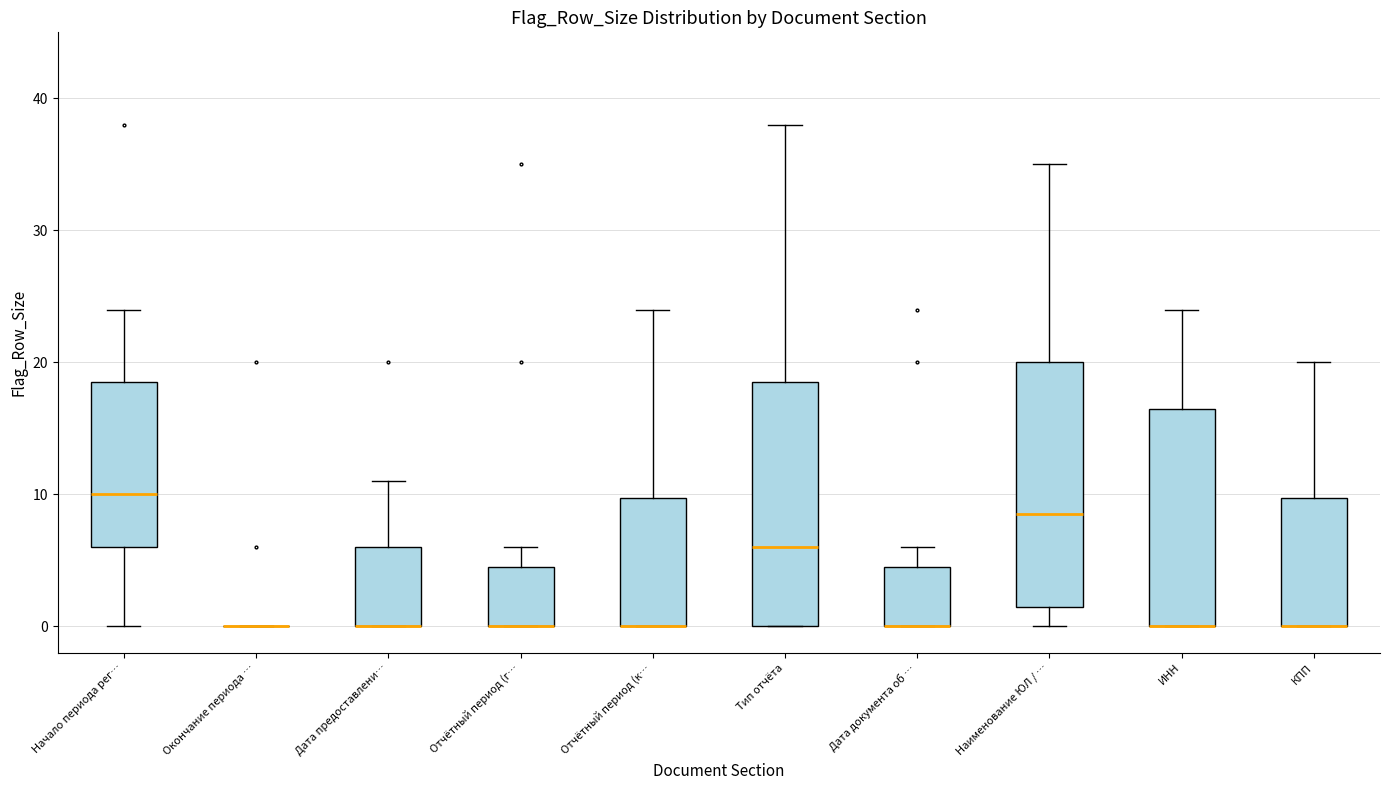

Reading left to right, read every box against the y-axis: the position of its median line, the range the box covers, and the ends of its whiskers. The values are not printed on the chart, so give them approximately, as read against the axis.

Начало периода рег…: median 10, box 6 to 19, whiskers 0 to 24
Окончание периода …: box collapsed to a line at 0, whiskers 0 to 0
Дата предоставлени…: median 0 (drawn on the box's lower edge), box 0 to 6, whiskers 0 to 11
Отчётный период (г…: median 0 (drawn on the box's lower edge), box 0 to 5, whiskers 0 to 6
Отчётный период (к…: median 0 (drawn on the box's lower edge), box 0 to 10, whiskers 0 to 24
Тип отчёта: median 6, box 0 to 19, whiskers 0 to 38
Дата документа об …: median 0 (drawn on the box's lower edge), box 0 to 5, whiskers 0 to 6
Наименование ЮЛ / …: median 9, box 2 to 20, whiskers 0 to 35
ИНН: median 0 (drawn on the box's lower edge), box 0 to 17, whiskers 0 to 24
КПП: median 0 (drawn on the box's lower edge), box 0 to 10, whiskers 0 to 20